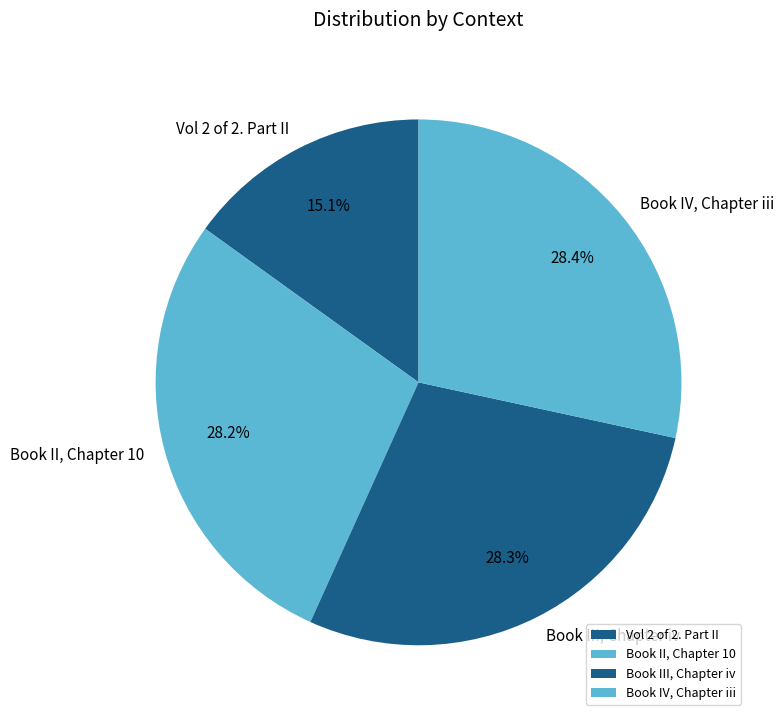

To the nearest percent, what is the difference between the largest and smallest slice percentages?

13%